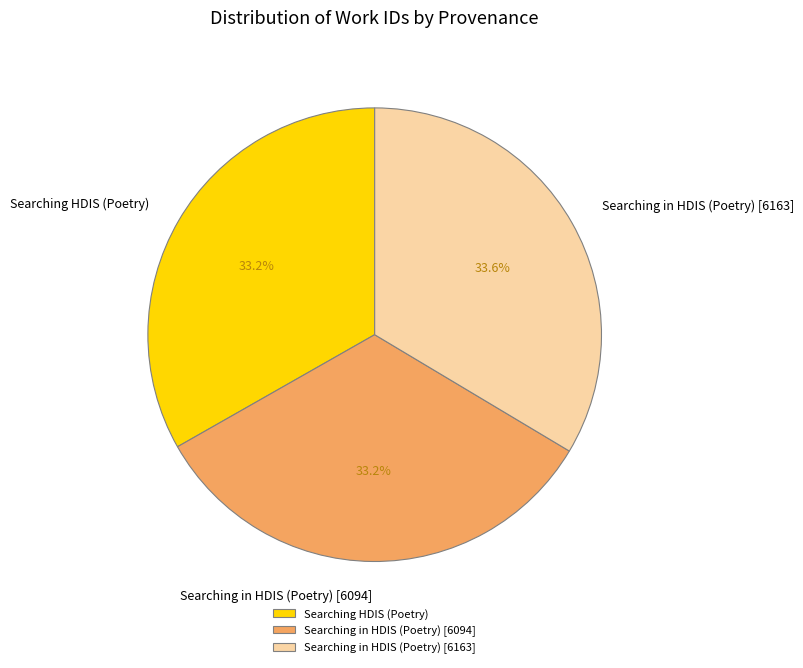

Does Searching HDIS (Poetry) represent more than half of the total?

No